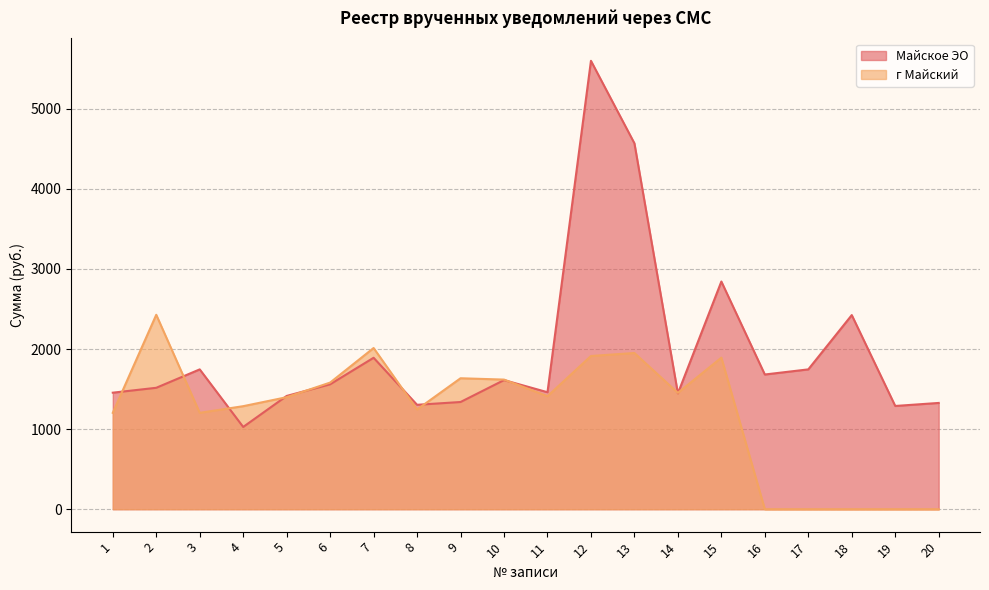

What is the difference between the г Майский values at 1 and 19?

1203.5